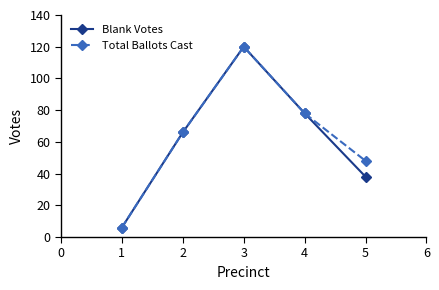

Where is the first local maximum for Total Ballots Cast?

3